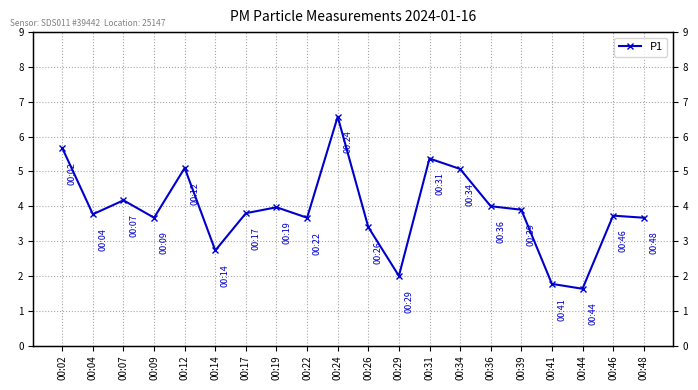

The value at 00:46 is 3.7. True or false?

True